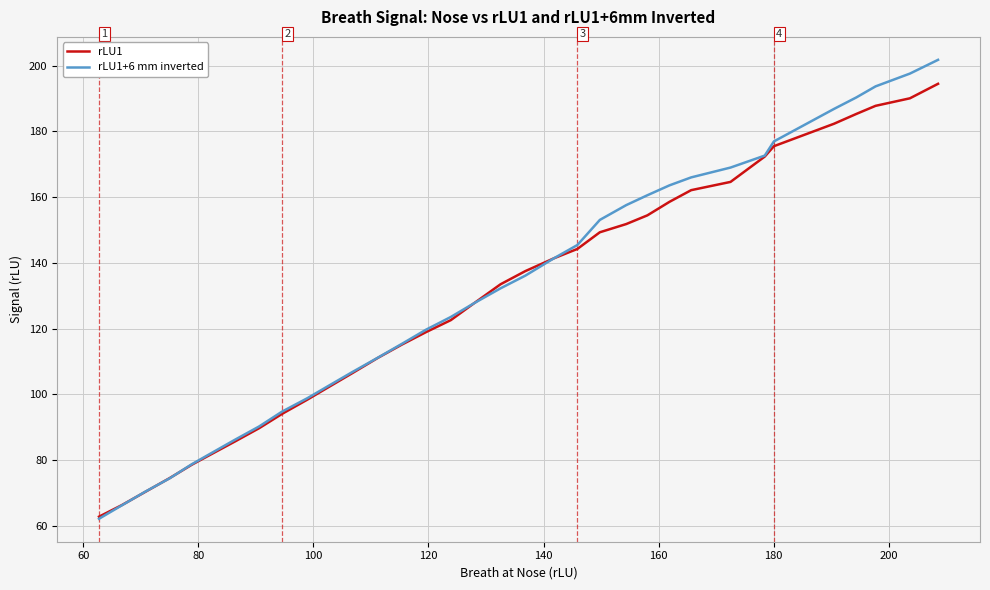

True or false: rLU1 has more than 1 points higher than both neighbors.

False